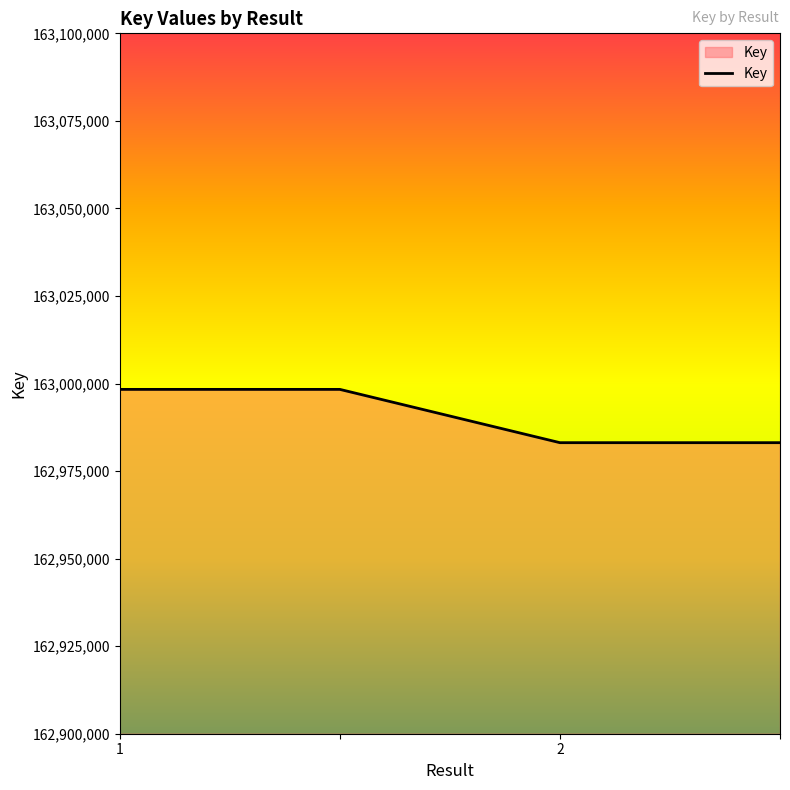

What is the minimum value shown in the chart?

162983110